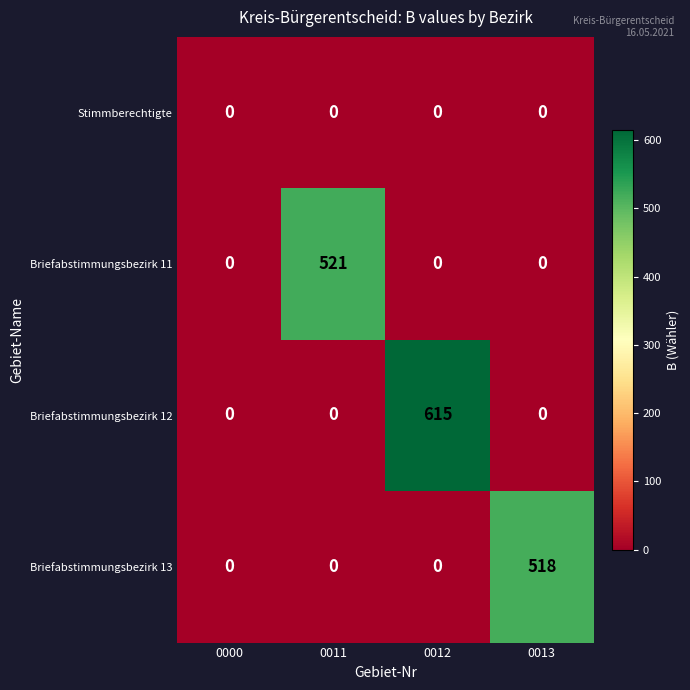

Which series has the largest range (max minus min)?

Briefabstimmungsbezirk 12